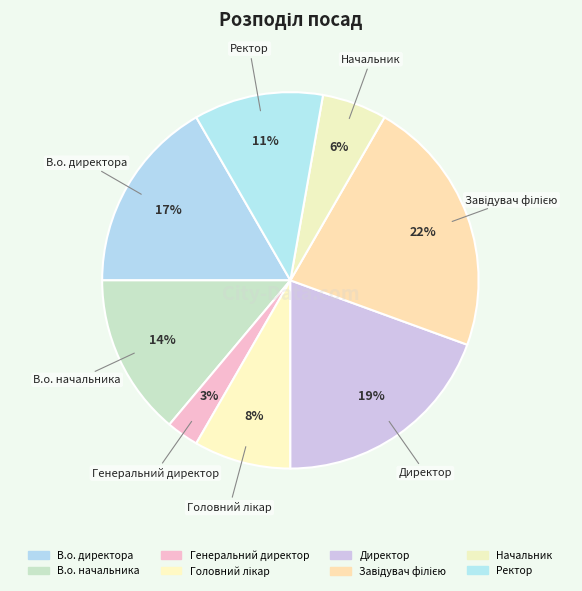

How many slices are in this pie chart?

8